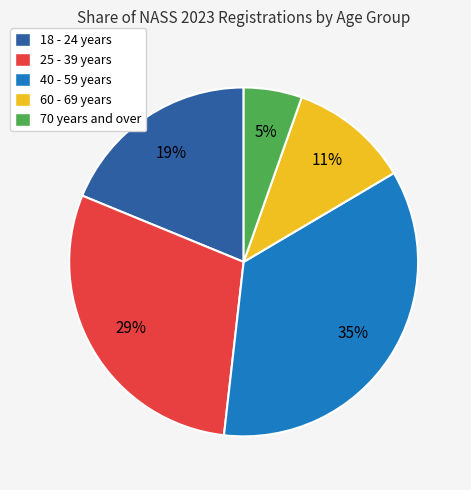

Is it true that 40 - 59 years is 45% of the pie?

False